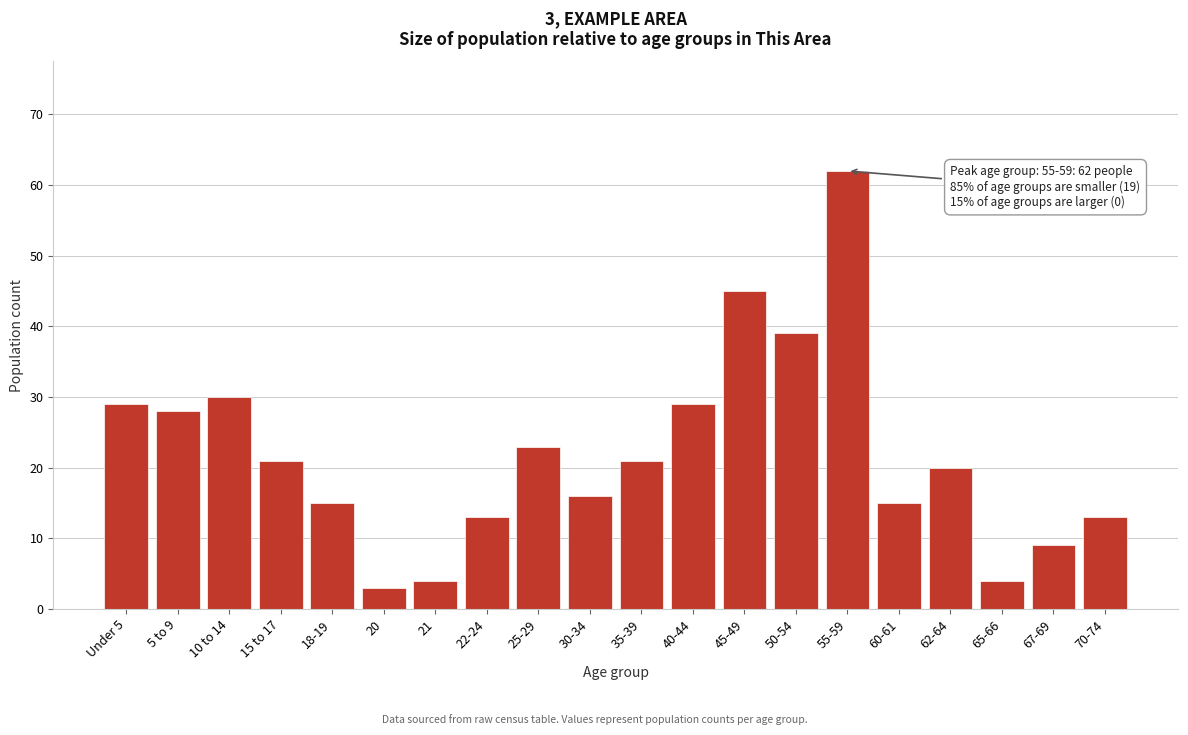

Reading left to right, what are all the values shown in this chart?

Under 5=29	5 to 9=28	10 to 14=30	15 to 17=21	18-19=15	20=3	21=4	22-24=13	25-29=23	30-34=16	35-39=21	40-44=29	45-49=45	50-54=39	55-59=62	60-61=15	62-64=20	65-66=4	67-69=9	70-74=13